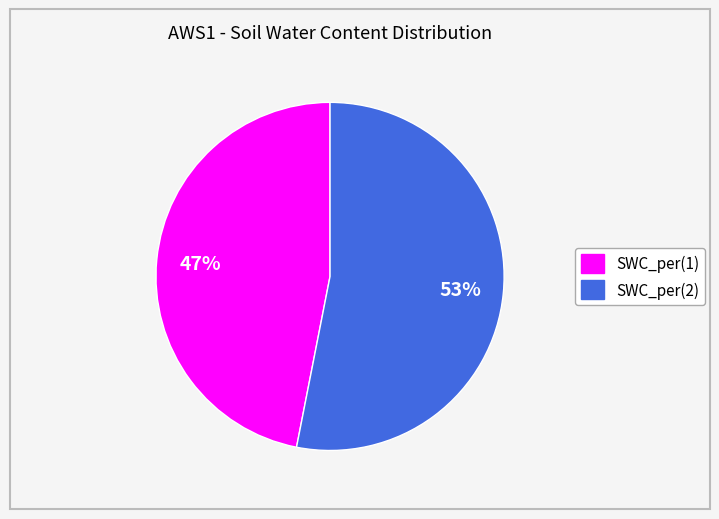

True or false: SWC_per(2) accounts for 53% of the total.

True